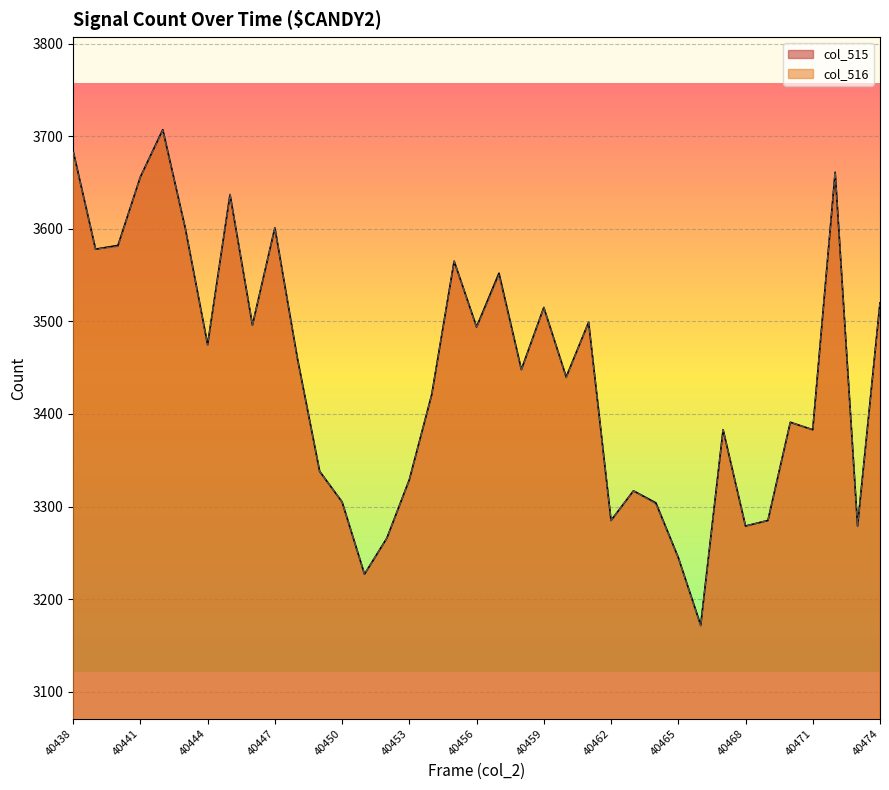

Between 40441 and 40469, which is larger?

40441